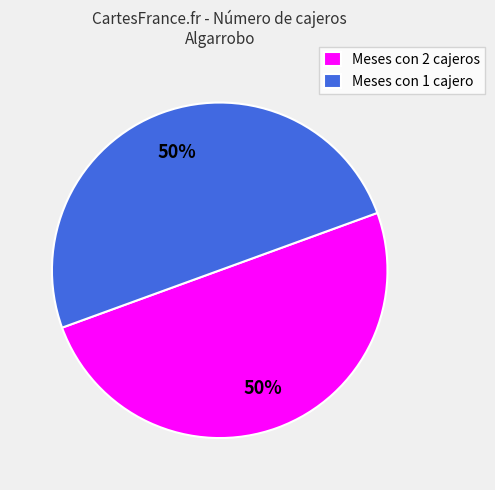

Is it true that Meses con 1 cajero is 50% of the pie?

True